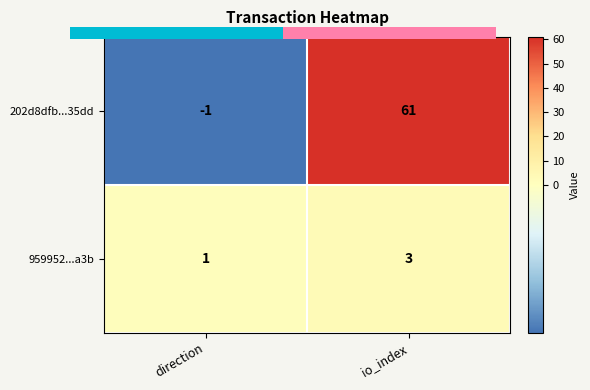

What is the maximum value shown in the chart?

61